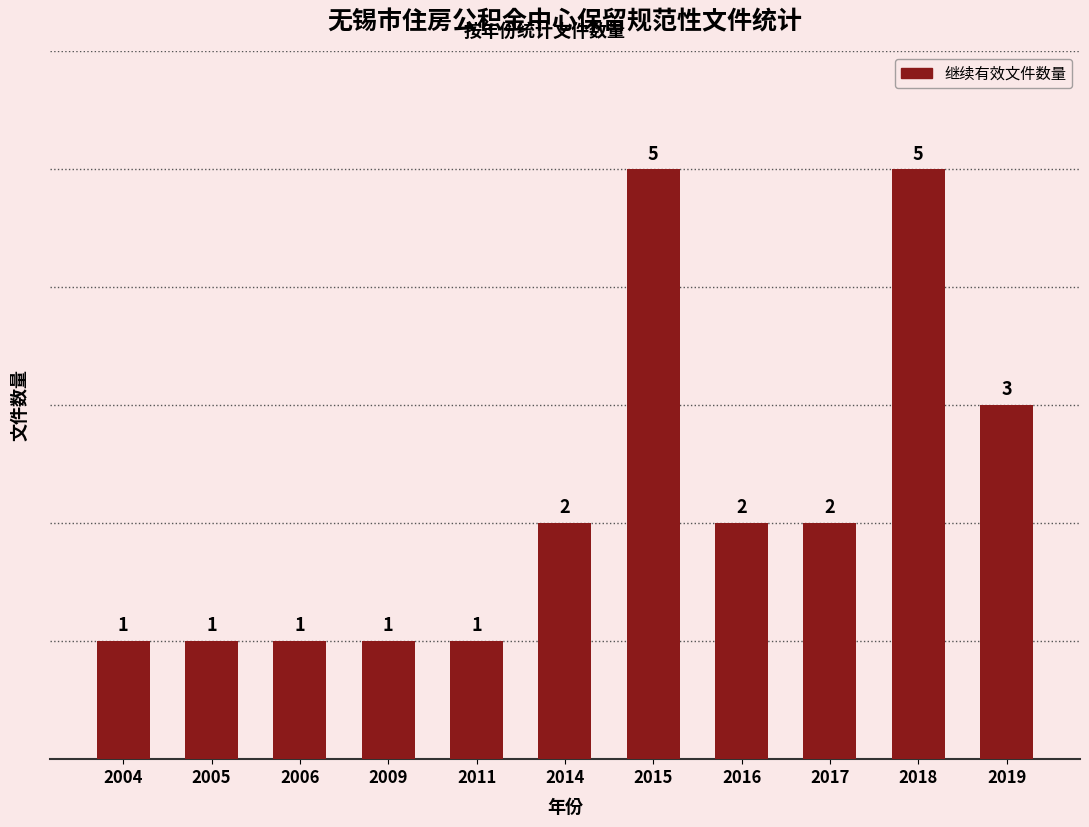

Reading left to right, list all the values displayed in this chart.

1	1	1	1	1	2	5	2	2	5	3